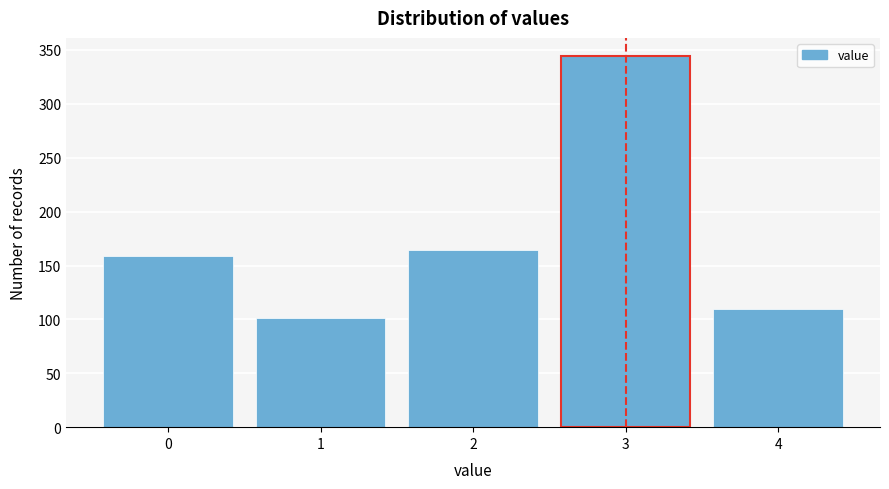

Reading left to right, list all the values displayed in this chart.

0=159	1=101	2=164	3=344	4=110